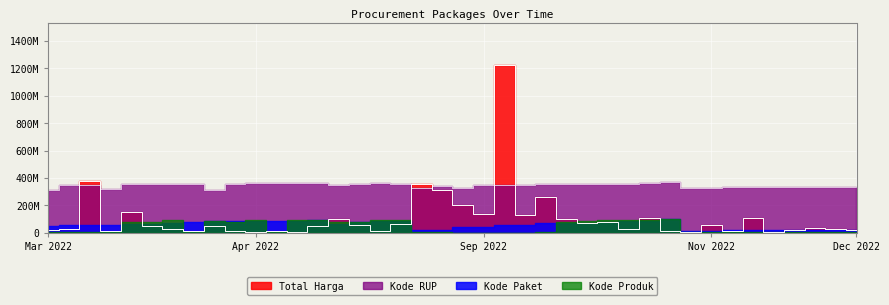

The Total Harga series shows 212908058.1 at Sep 2022. True or false?

False